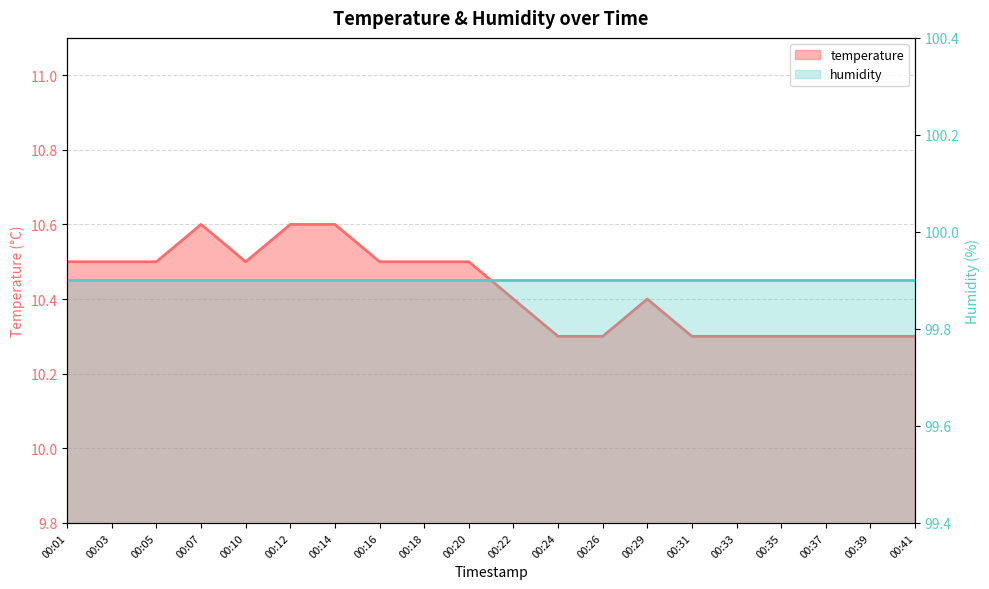

What is the difference between the maximum and minimum values?

0.3